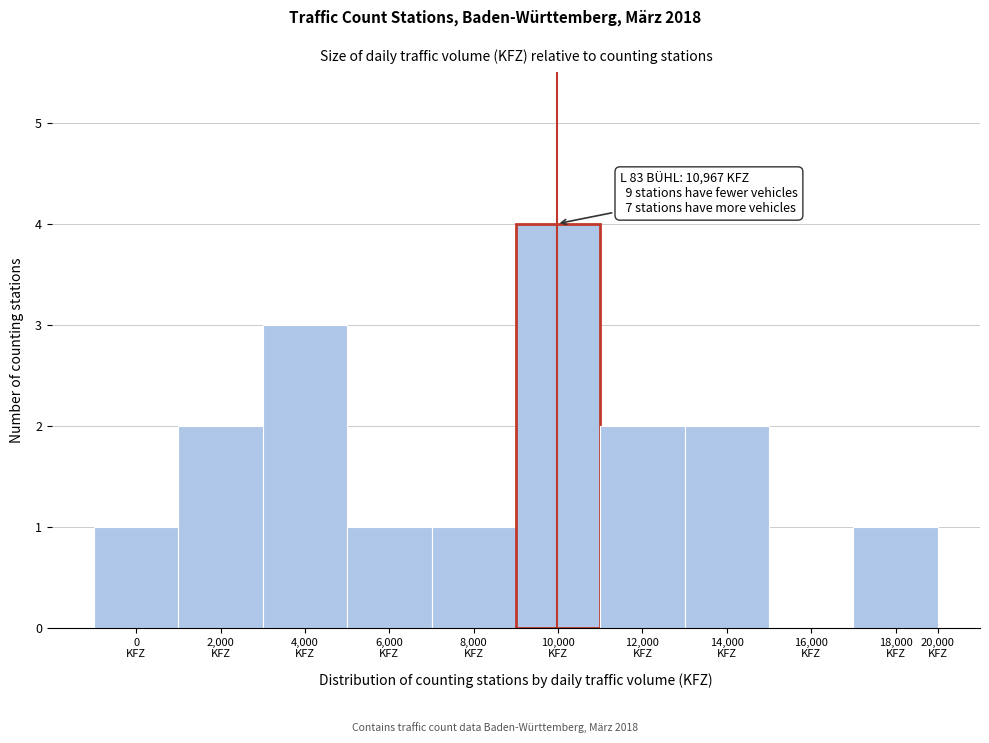

What is the greatest value displayed?

4